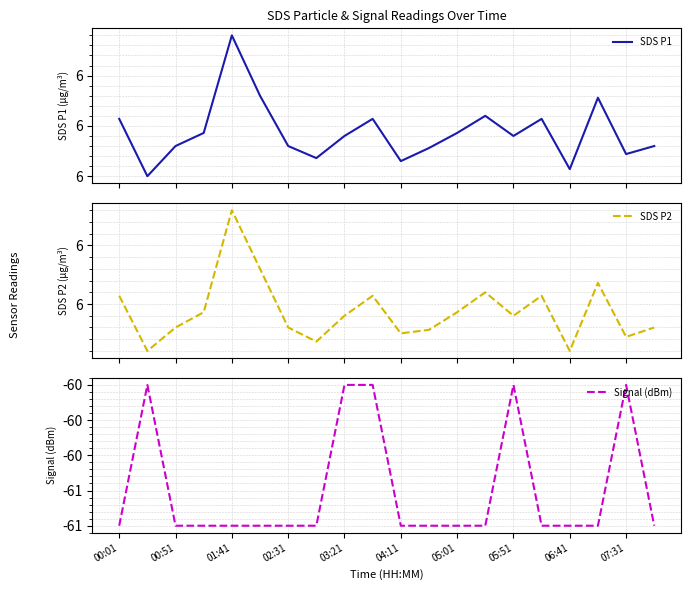

Is it true that SDS P1 equals 6.9 at 01:41?

True